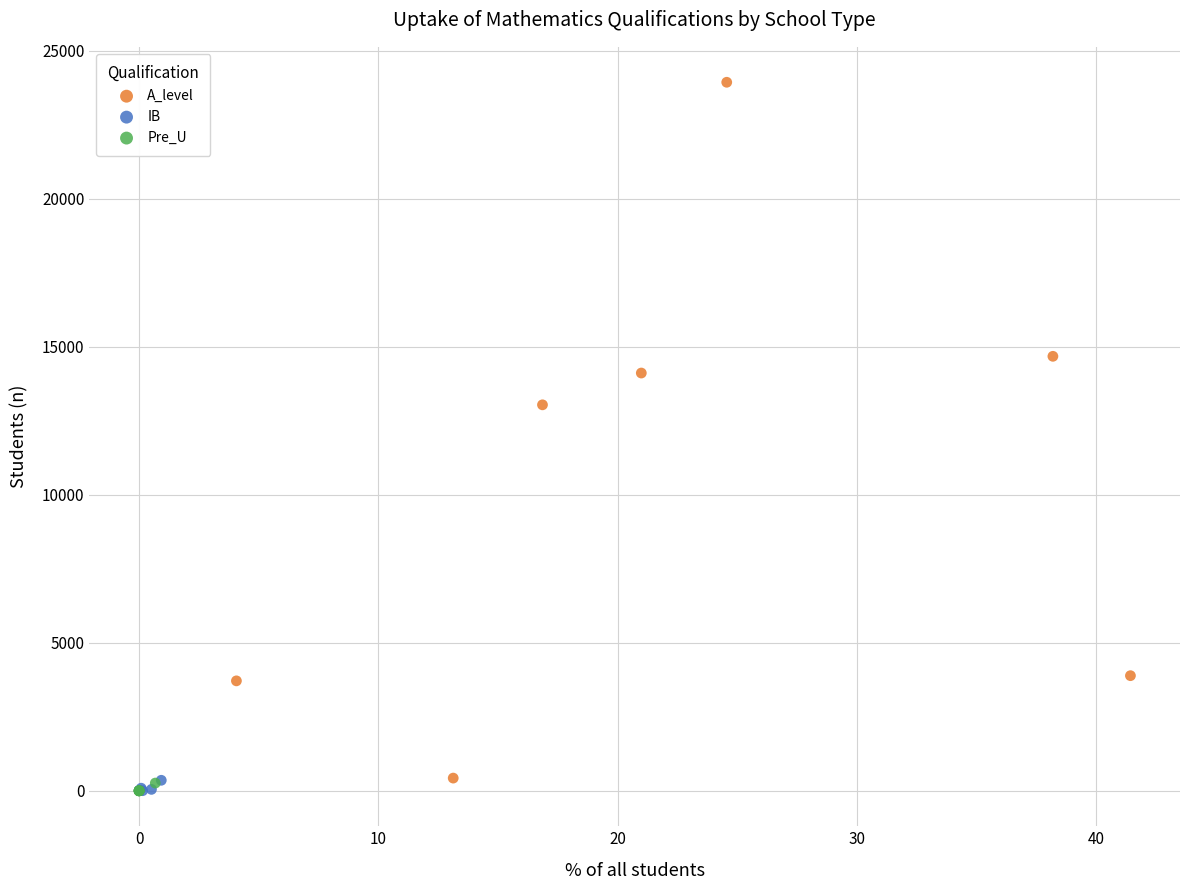

Which series contains the highest Y value?

A_level